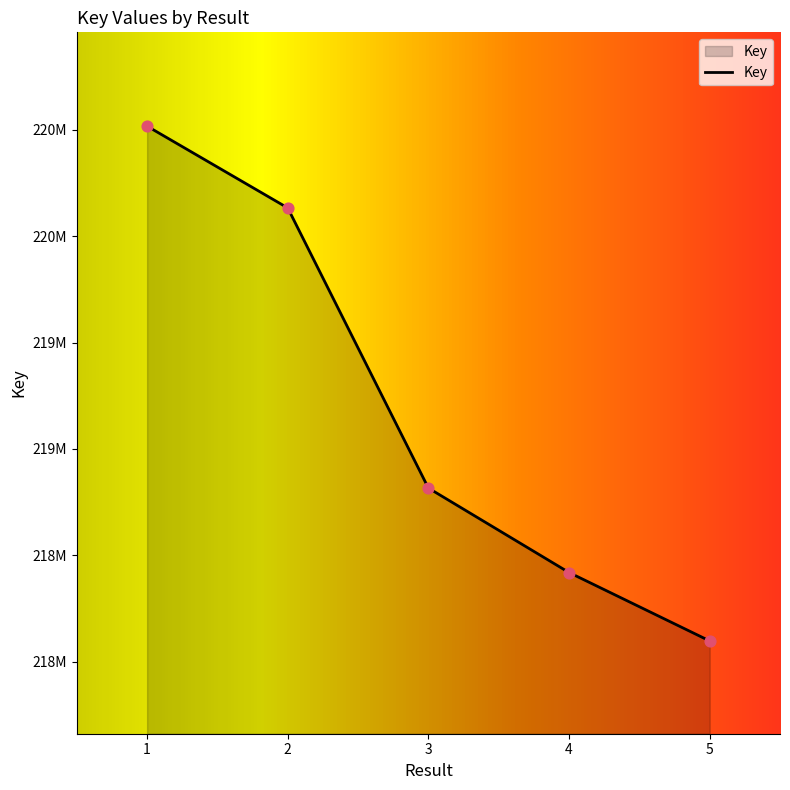

Between 1 and 4, which is larger?

1